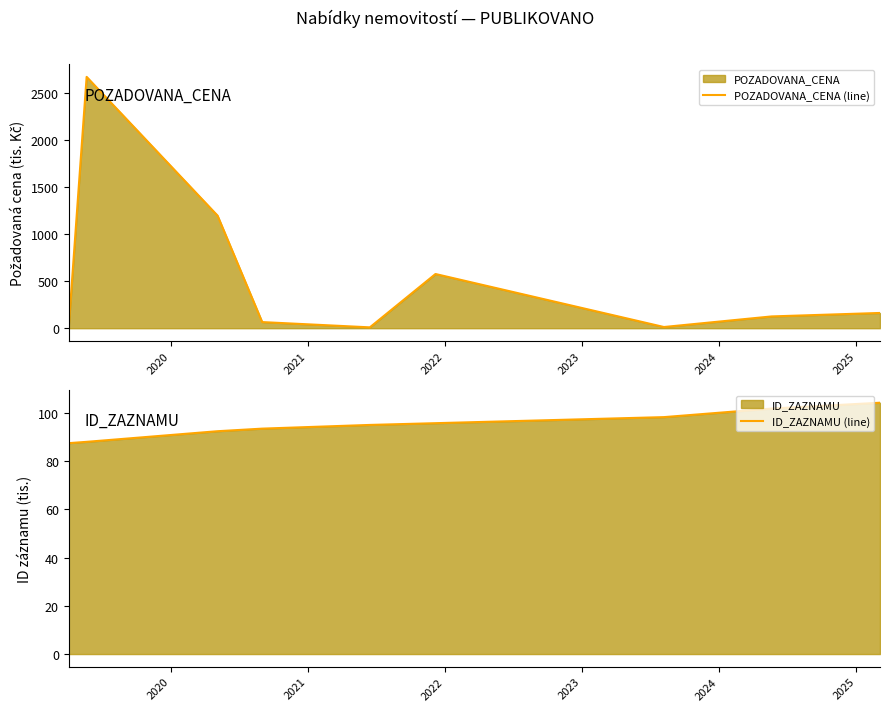

What is the lowest value of the ID_ZAZNAMU (line) series?

87.5